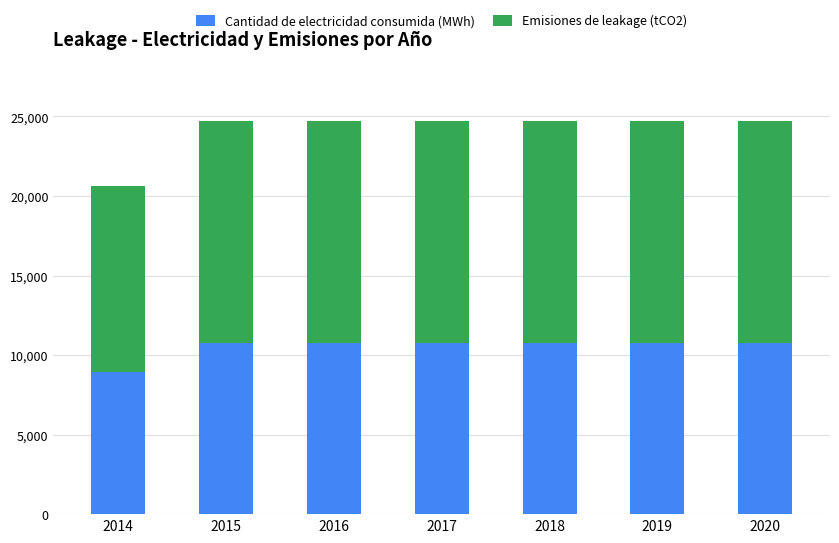

Is it true that Cantidad de electricidad consumida (MWh) equals 10750.0 at 2016?

True